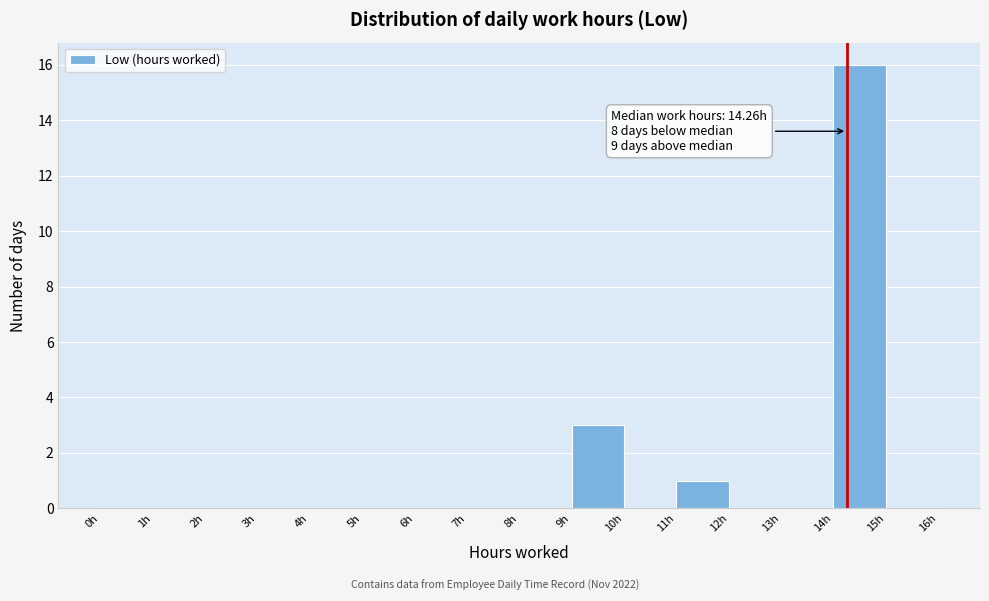

Over which range of the x-axis is the bar tallest?

14 to 15